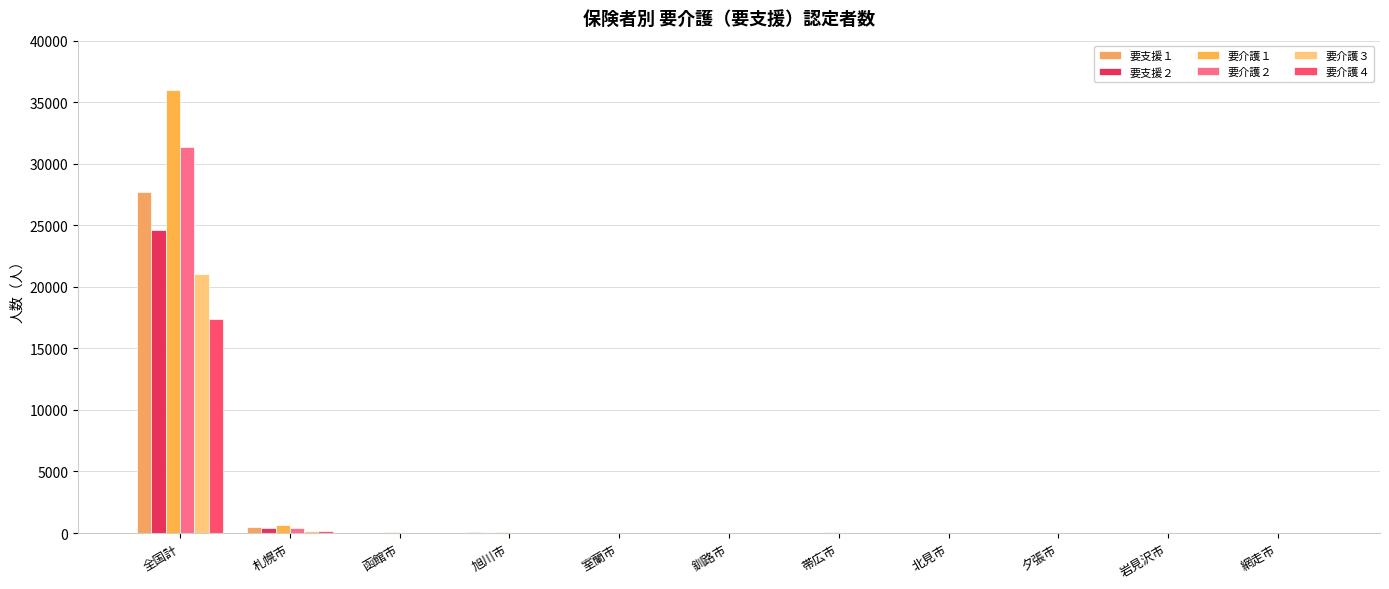

How many data points does each series have?

11